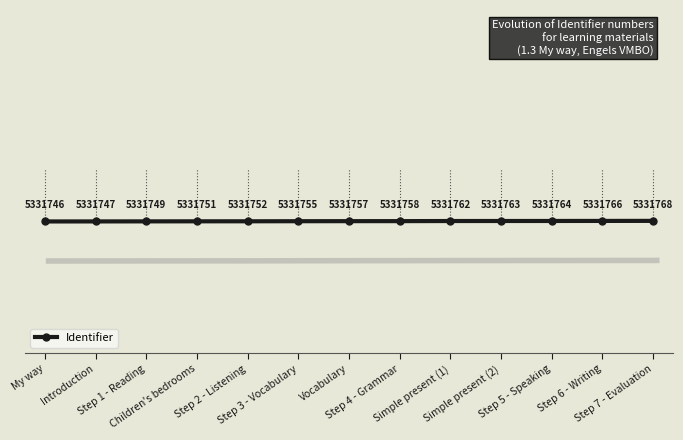

How many values are below 5331757?

6